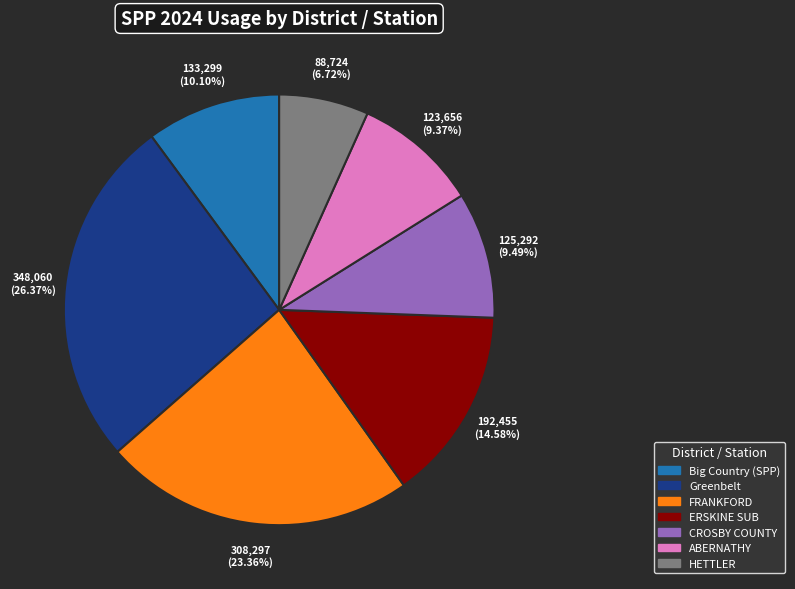

How many slices are in this pie chart?

7